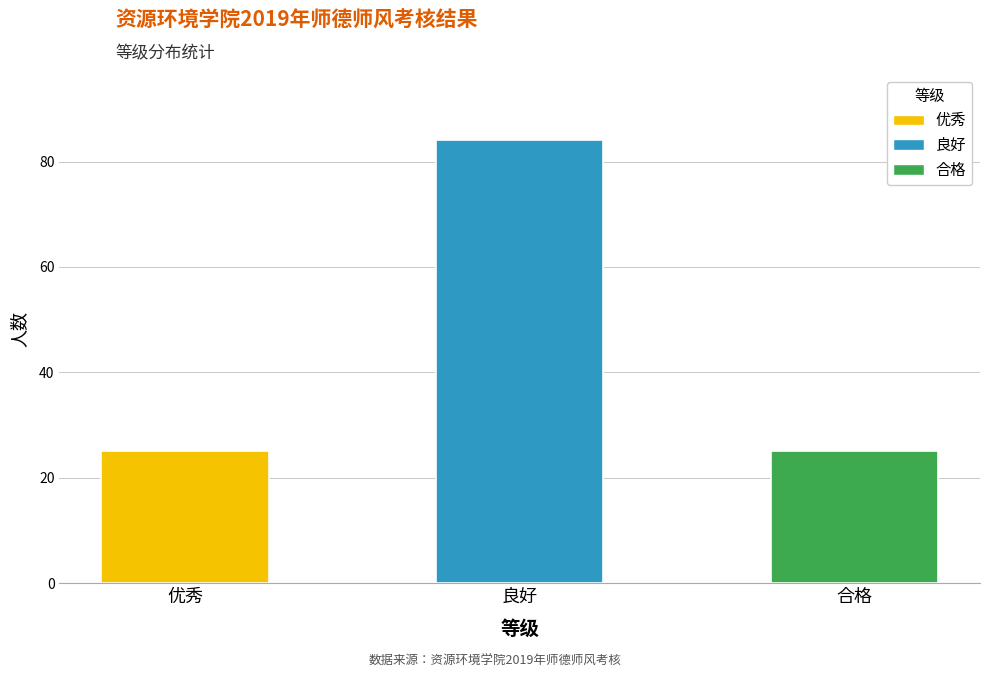

What is the smallest value displayed?

25